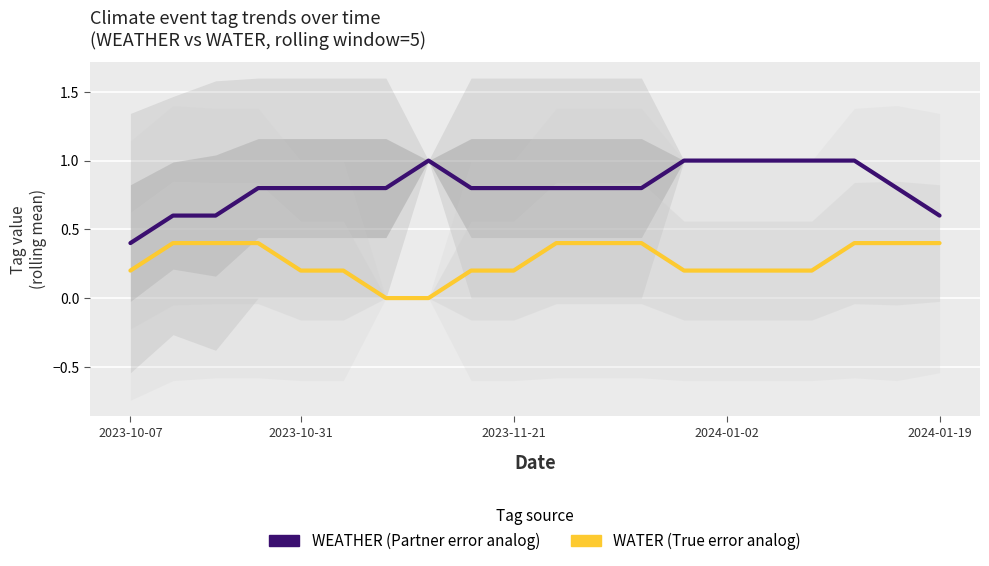

Reading left to right, transcribe all the data shown in this chart.

WEATHER: 0.4	0.6	0.6	0.8	0.8	0.8	0.8	1.0	0.8	0.8	0.8	0.8	0.8	1.0	1.0	1.0	1.0	1.0	0.8	0.6
WATER: 0.2	0.4	0.4	0.4	0.2	0.2	0.0	0.0	0.2	0.2	0.4	0.4	0.4	0.2	0.2	0.2	0.2	0.4	0.4	0.4